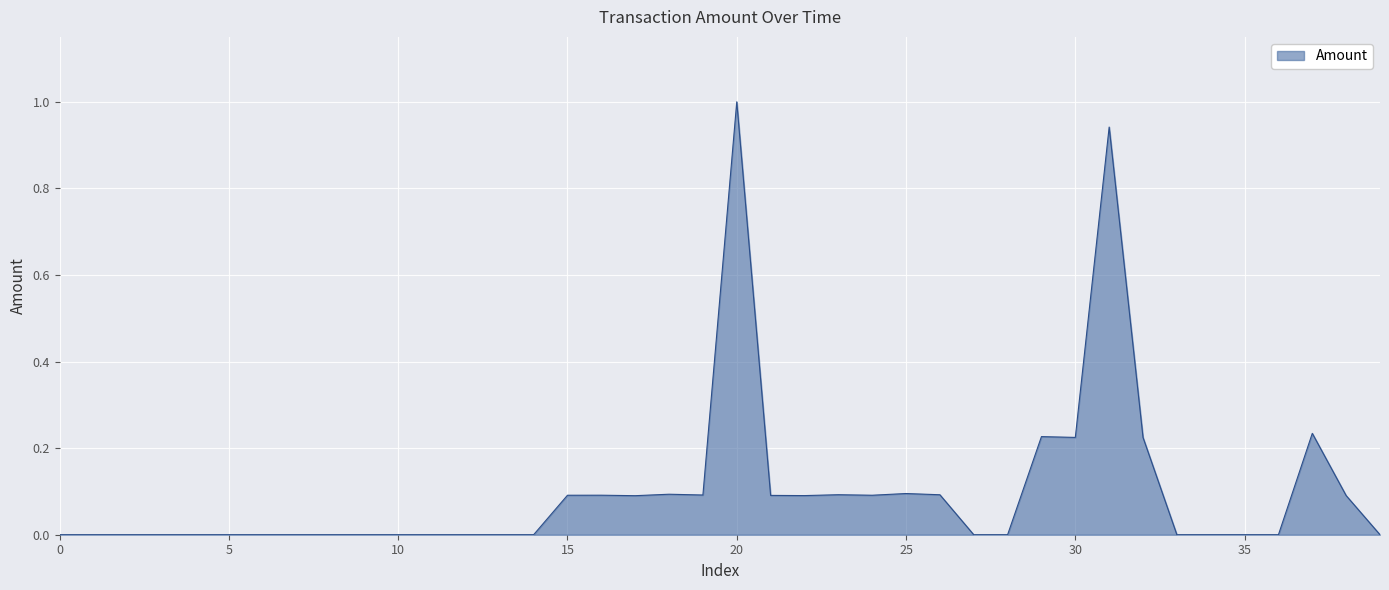

Count the number of categories in the chart.

40